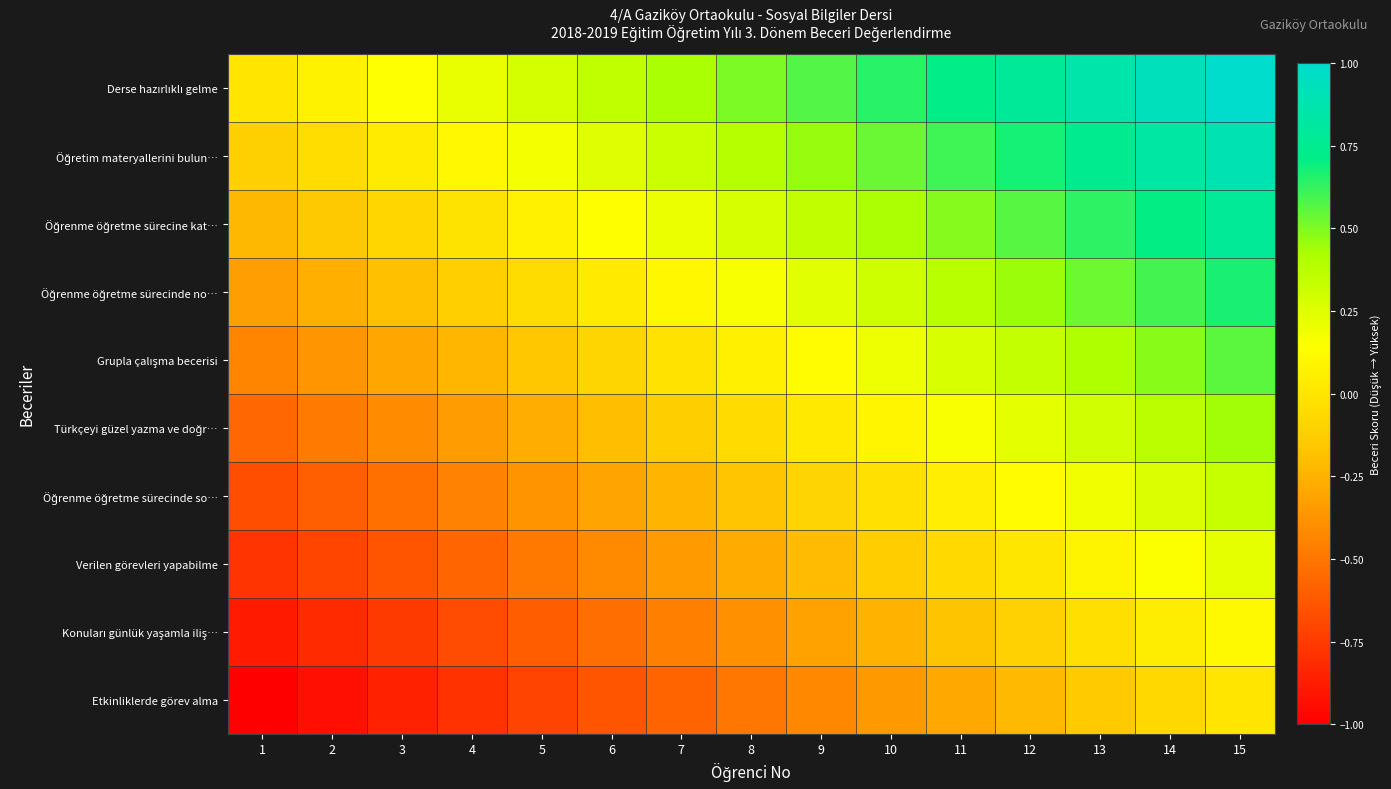

What is the spread (max minus min) of values at 7?

1.0